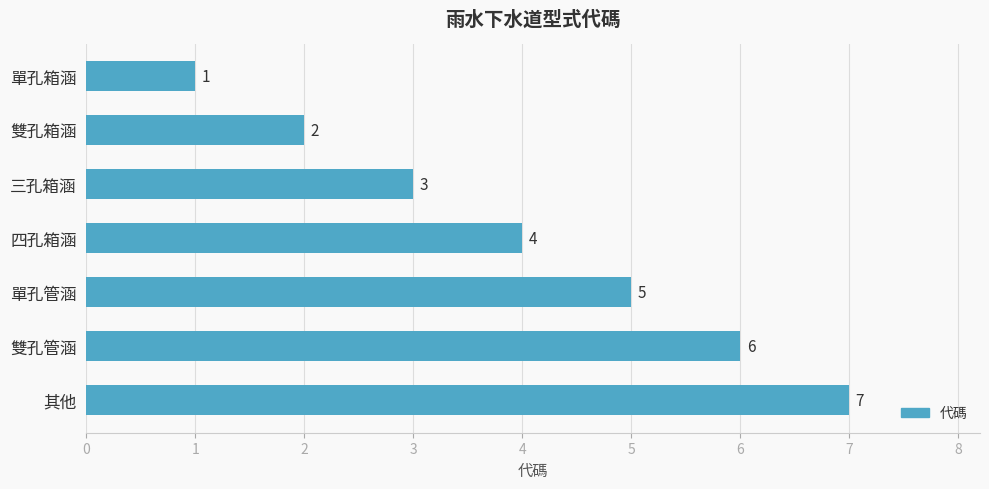

True or false: the data shows 7 at 其他.

True